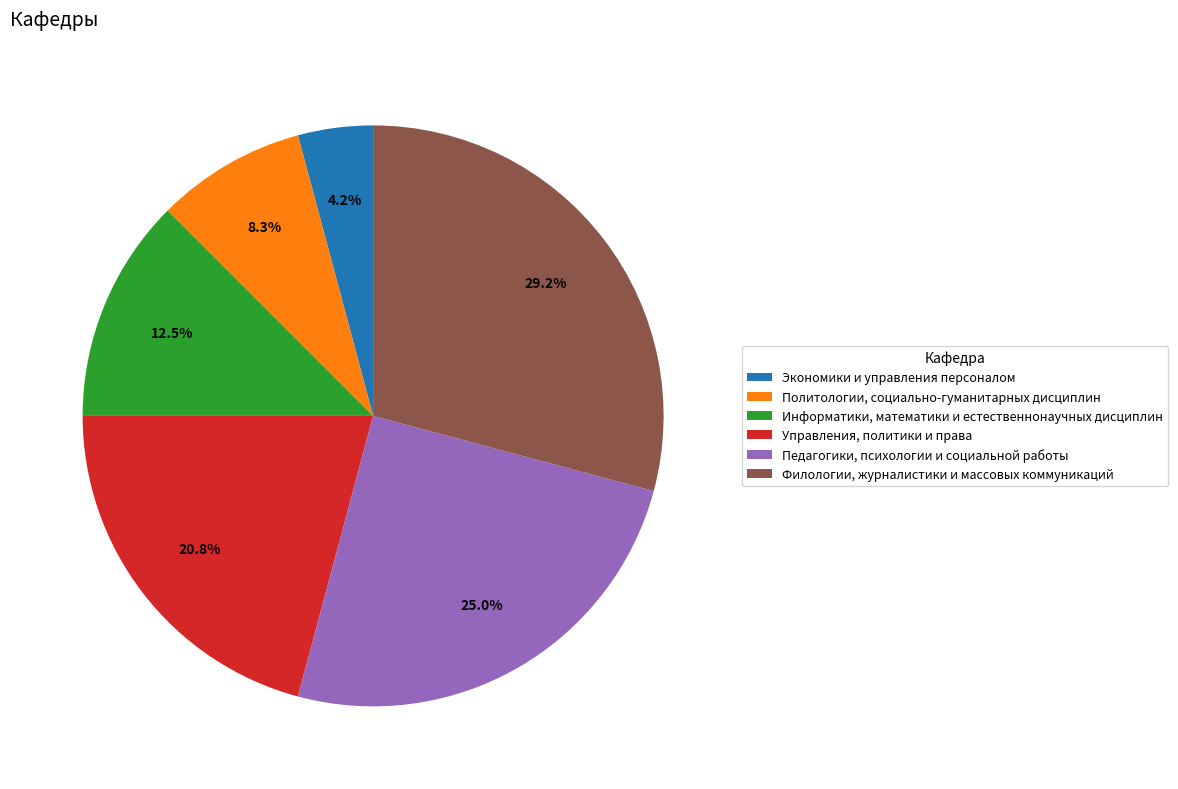

Does Филологии, журналистики и массовых коммуникаций represent more than half of the total?

No